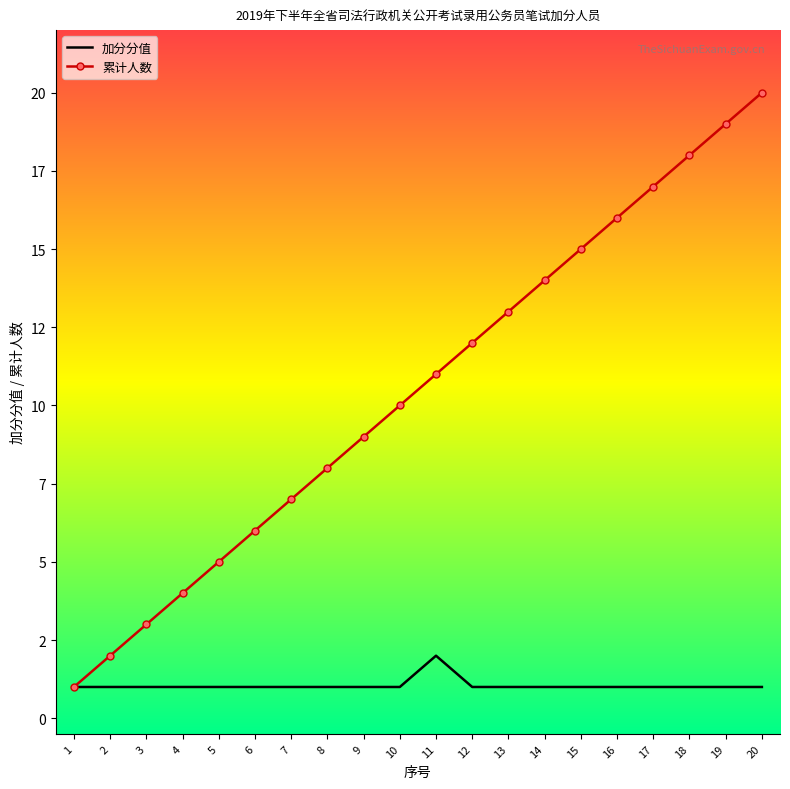

What are all the series names shown in the legend?

加分分值, 累计人数